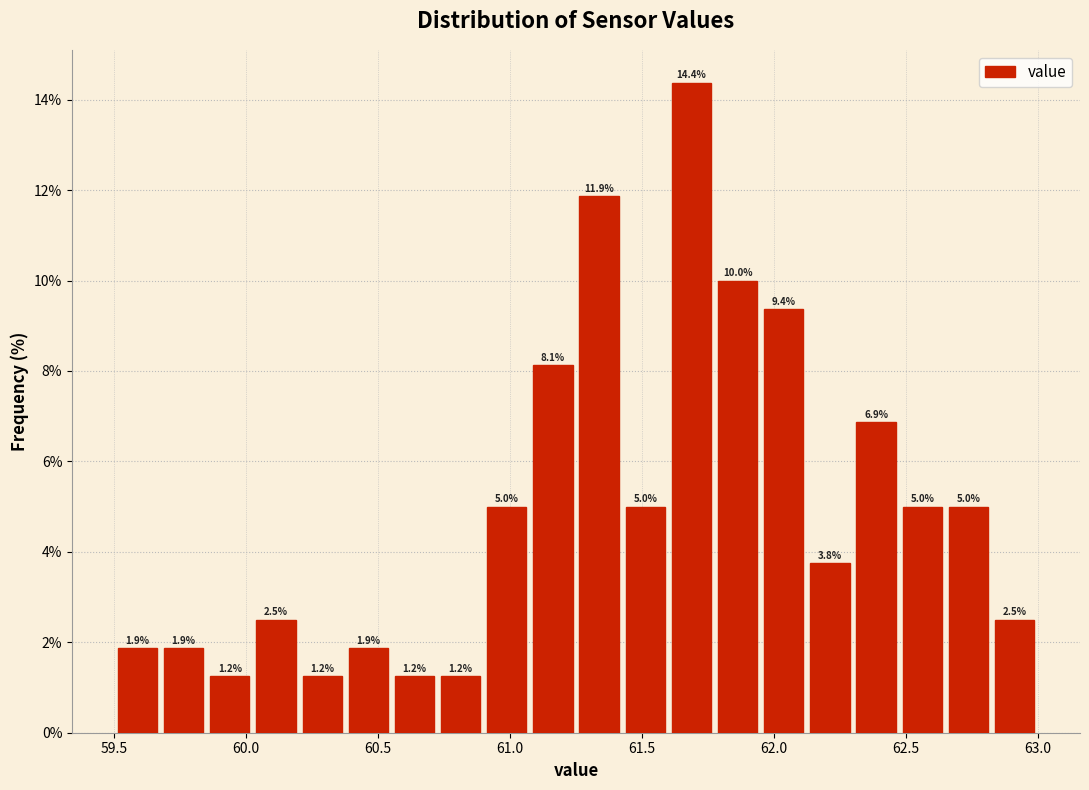

Read against the x-axis, roughly where is the centre of the tallest bar?

61.70